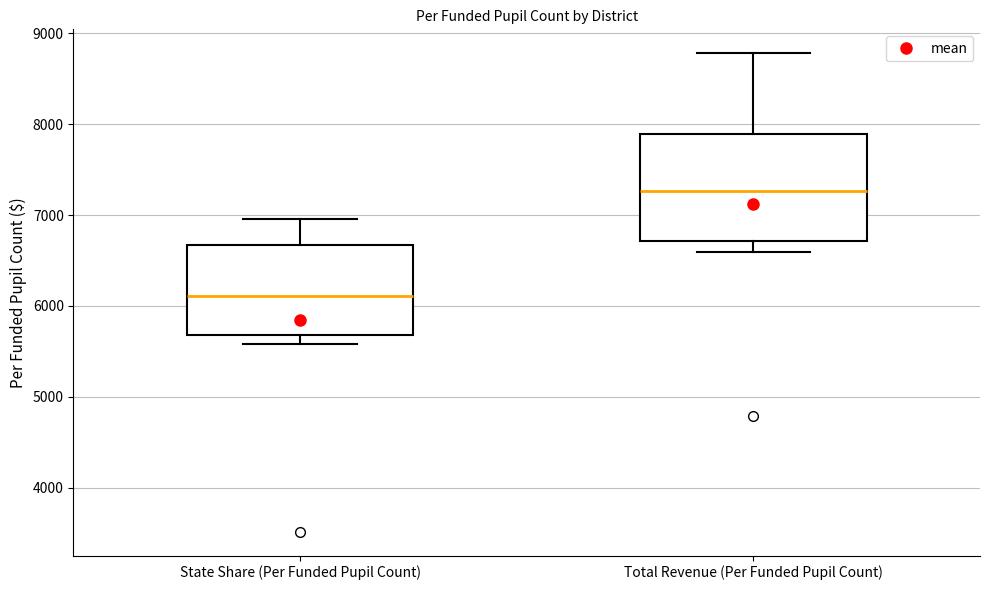

Which box's median line is the highest?

Total Revenue (Per Funded Pupil Count)